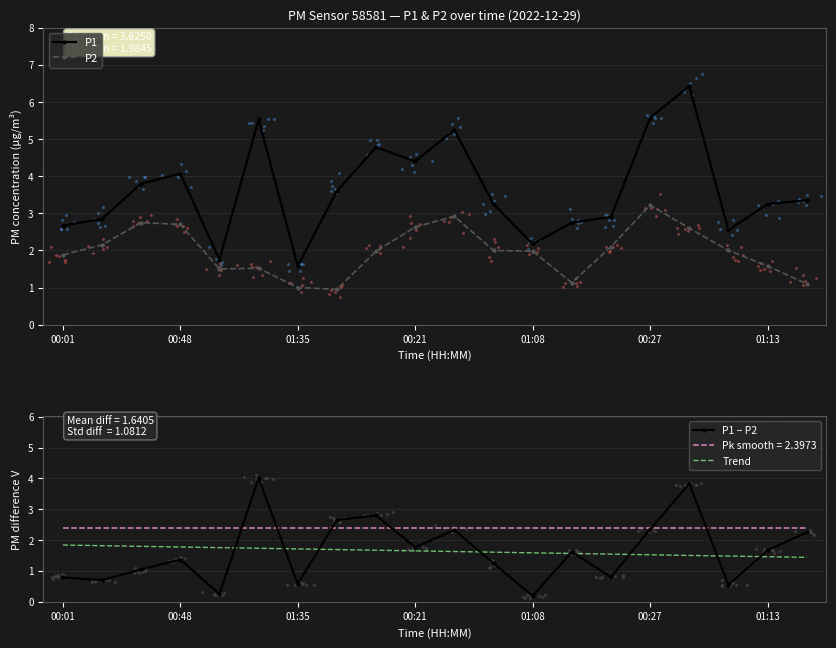

At which category does P1 reach its first local peak?

00:48